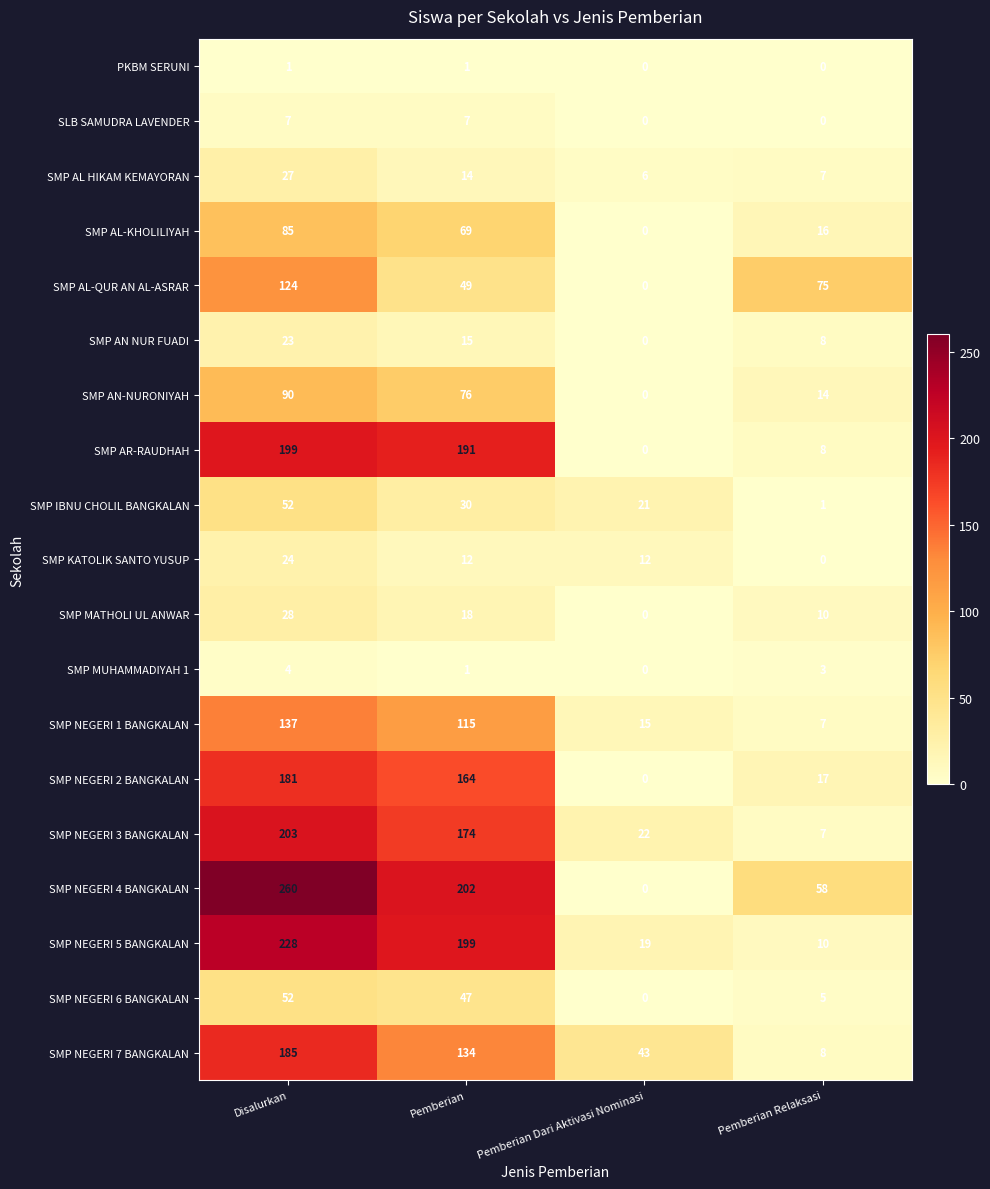

List the labels in order of SMP AL HIKAM KEMAYORAN value, smallest first.

Pemberian Dari Aktivasi Nominasi, Pemberian Relaksasi, Pemberian, Disalurkan